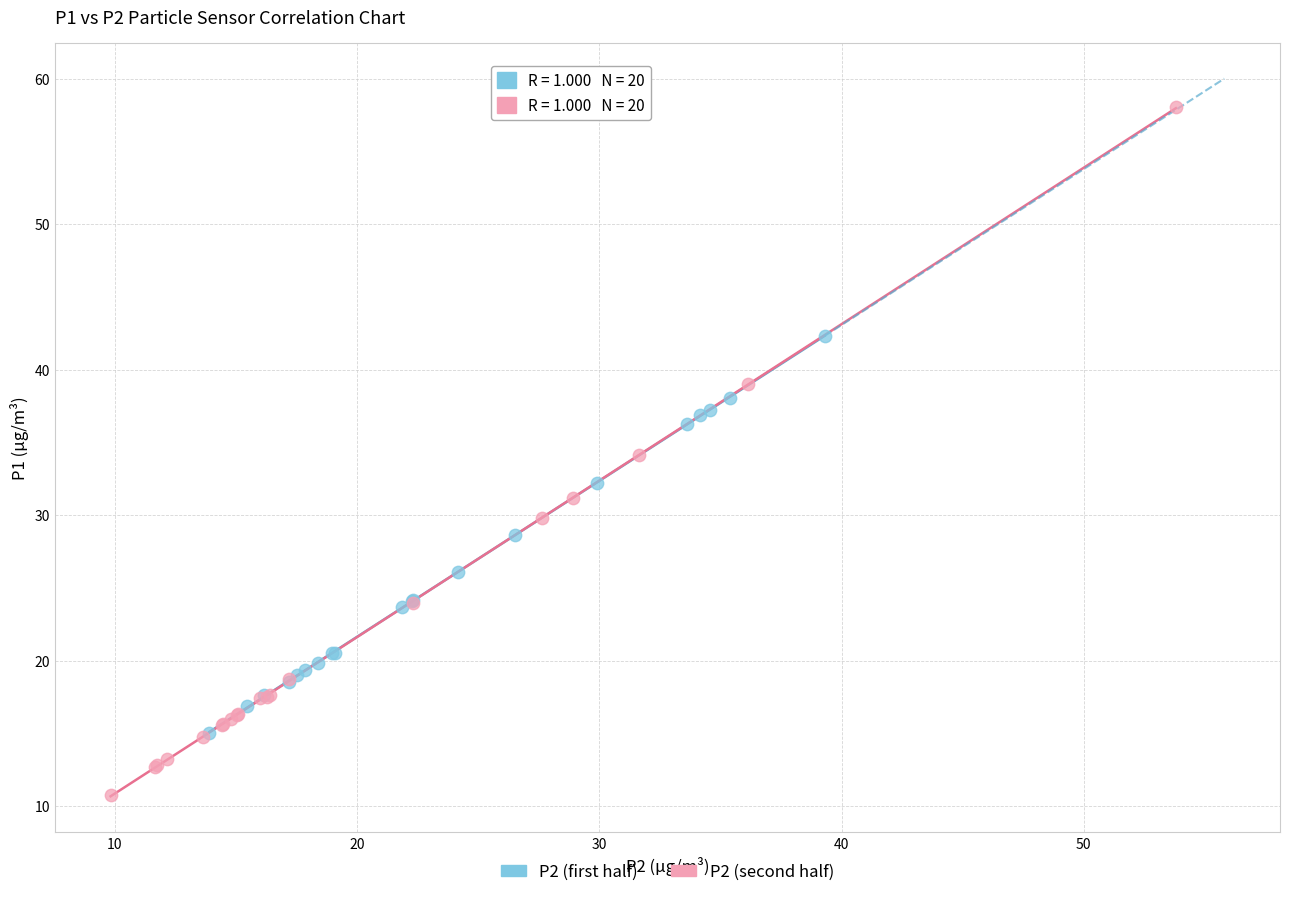

Which series contains the lowest Y value?

P2 (second half)